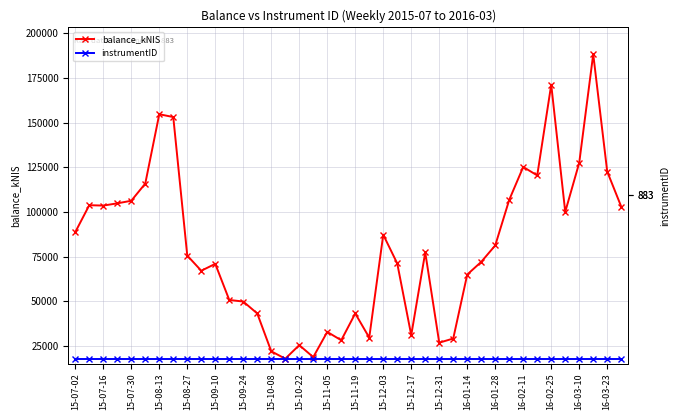

True or false: instrumentID and balance_kNIS cross at least once.

False